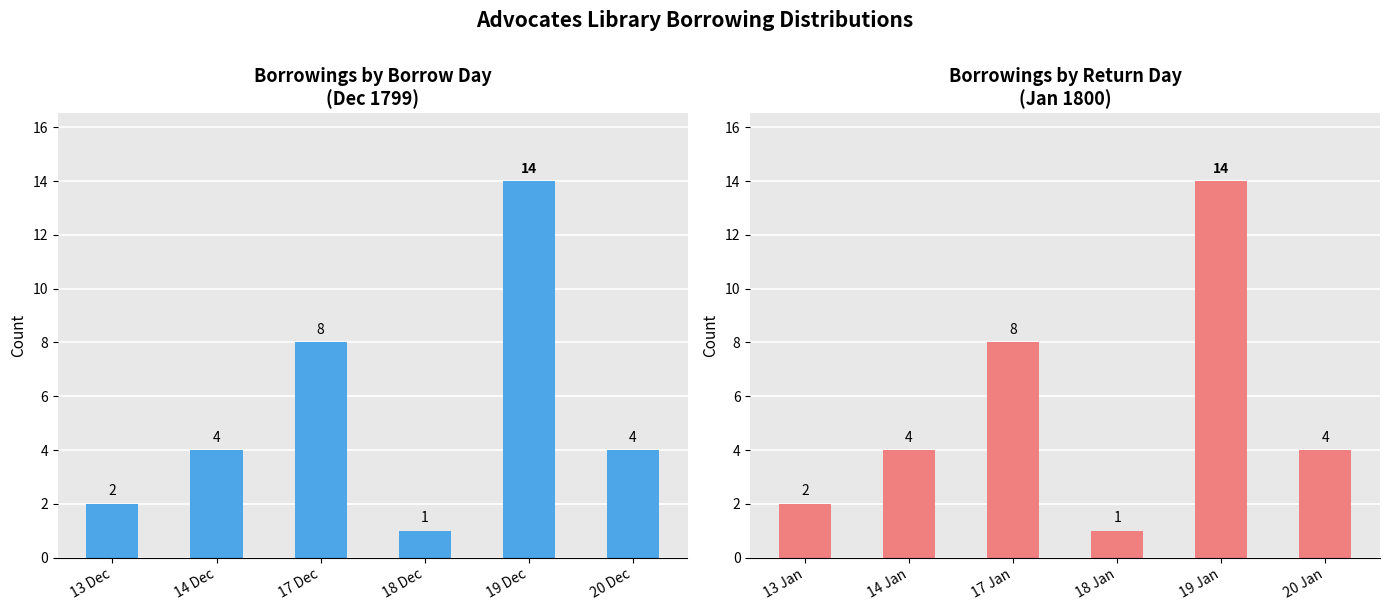

How many values in the Borrowings by Borrow Day (Dec 1799) series exceed 4?

2